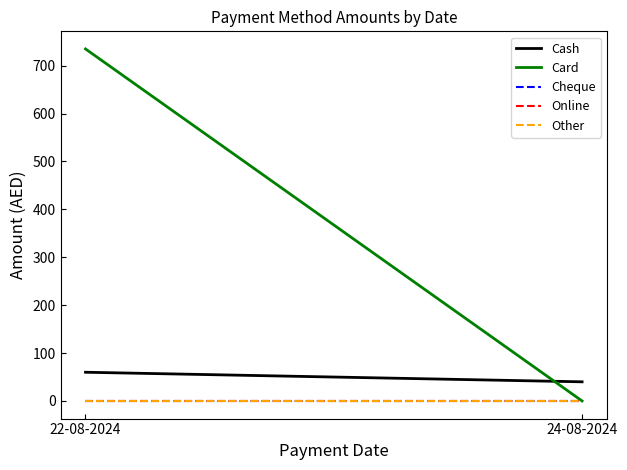

Reading left to right, transcribe all the data shown in this chart.

Cash: 22-08-2024=60	24-08-2024=40
Card: 22-08-2024=735	24-08-2024=0
Cheque: 22-08-2024=0	24-08-2024=0
Online: 22-08-2024=0	24-08-2024=0
Other: 22-08-2024=0	24-08-2024=0